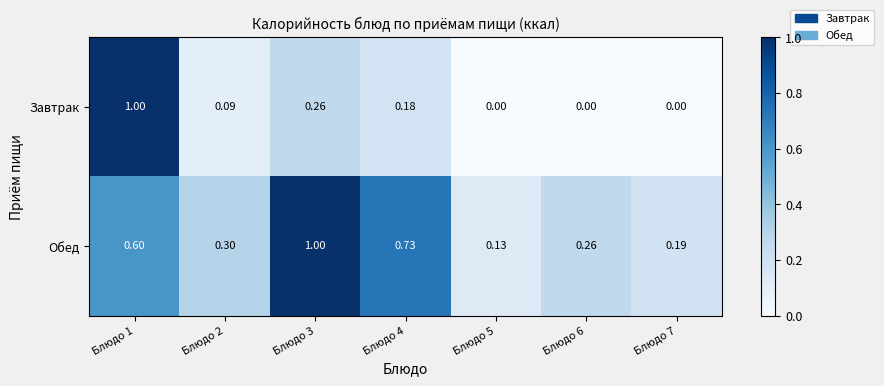

Which series has the largest total across all categories?

Обед